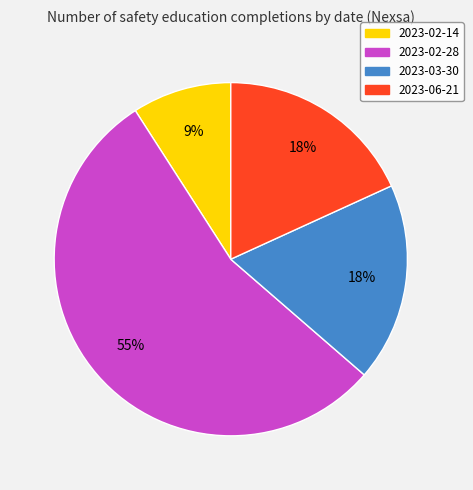

Which category accounts for the majority?

2023-02-28